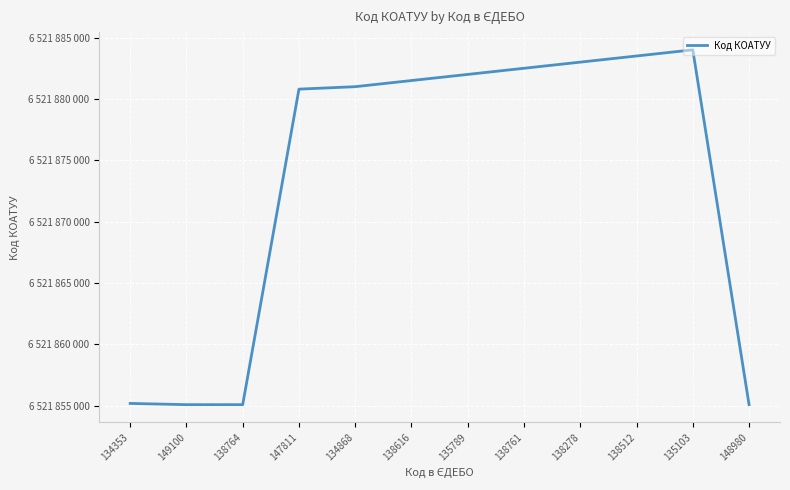

What is the ratio of the value at 147811 to the value at 135103?

1.0